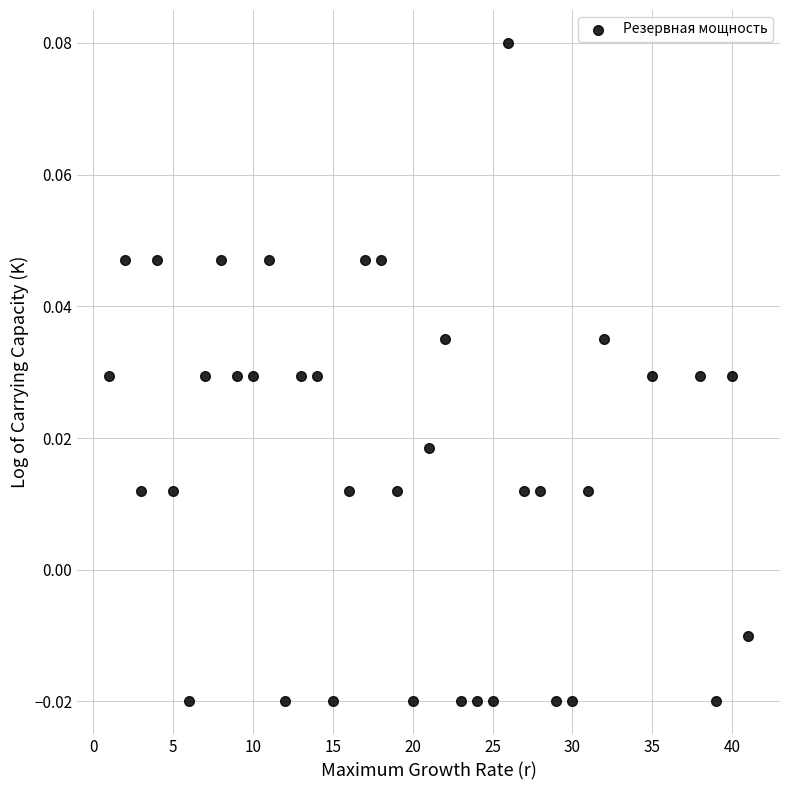

What is the range of X values (max minus min)?

40.0